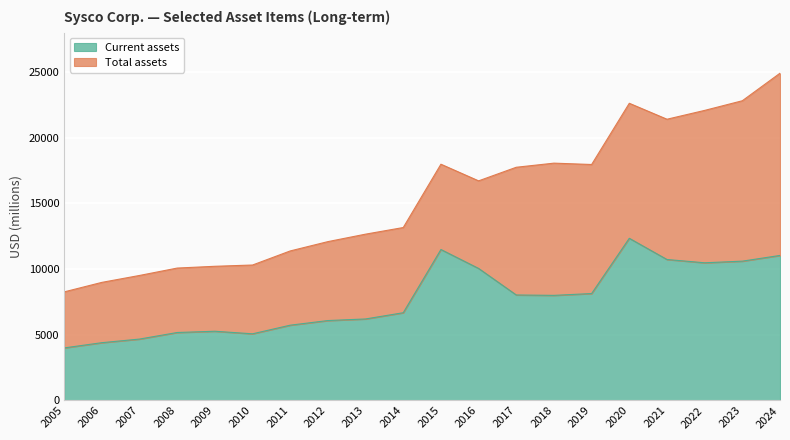

Read the Current assets value at 2021, to the nearest 50.

10750